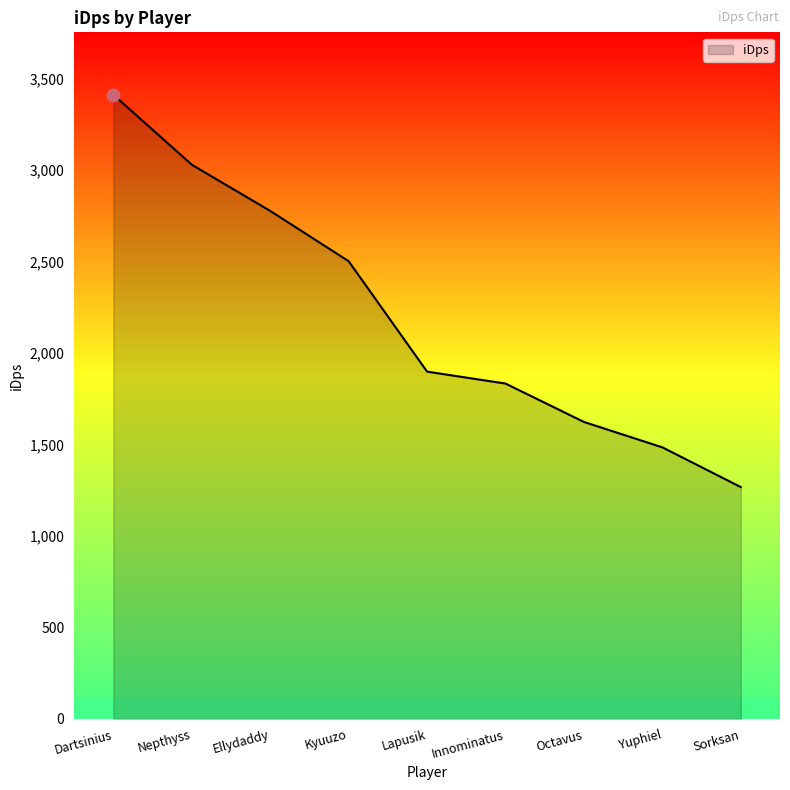

Which has a higher value, Lapusik or Ellydaddy?

Ellydaddy